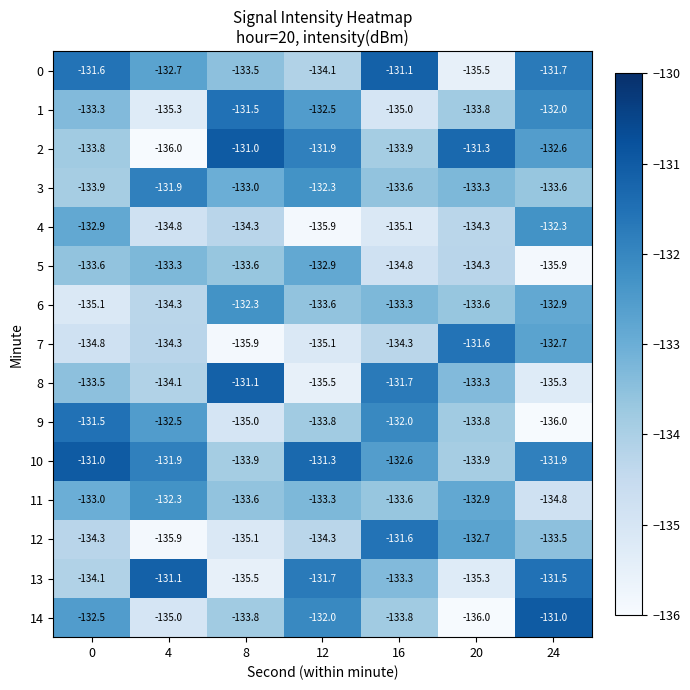

What is the greatest value displayed?

-131.0